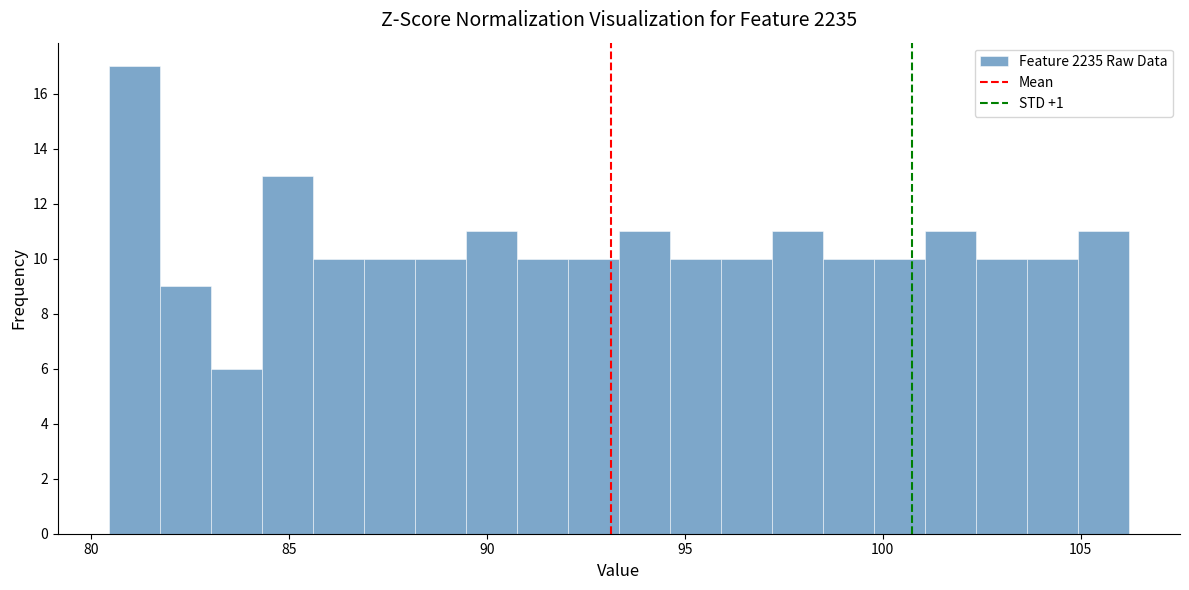

Read against the x-axis, roughly where is the centre of the tallest bar?

81.0